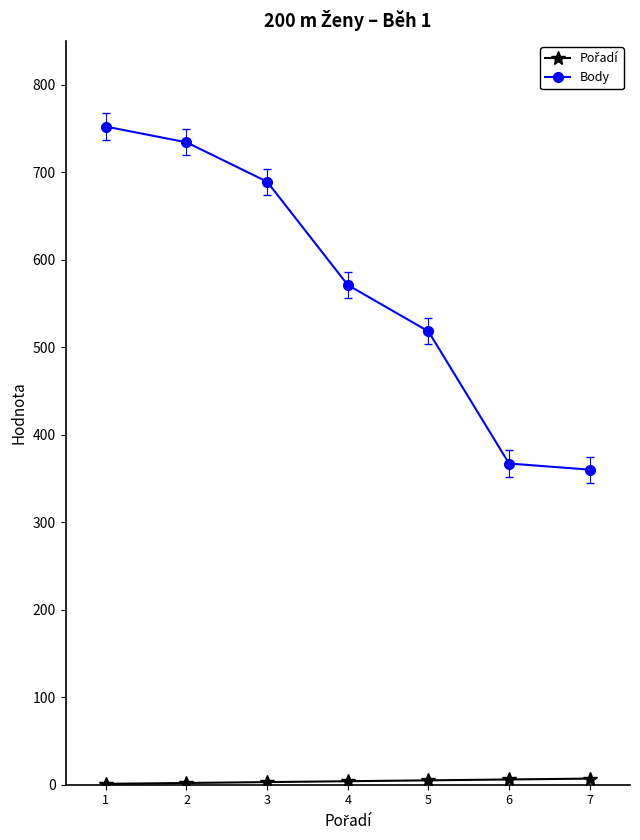

True or false: Body has more than 0 points higher than both neighbors.

False